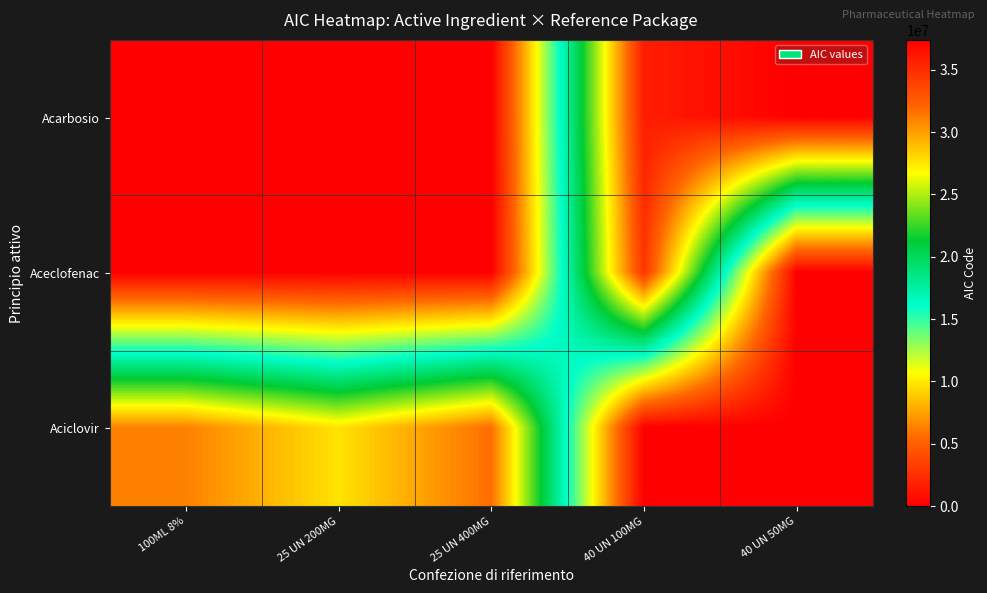

At how many categories does at least one series exceed 17958152?

5